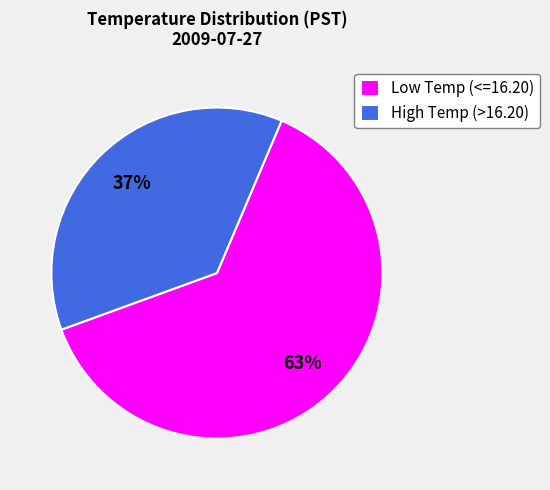

Do Low Temp (<=16.20) and High Temp (>16.20) together represent more than half of the pie?

Yes